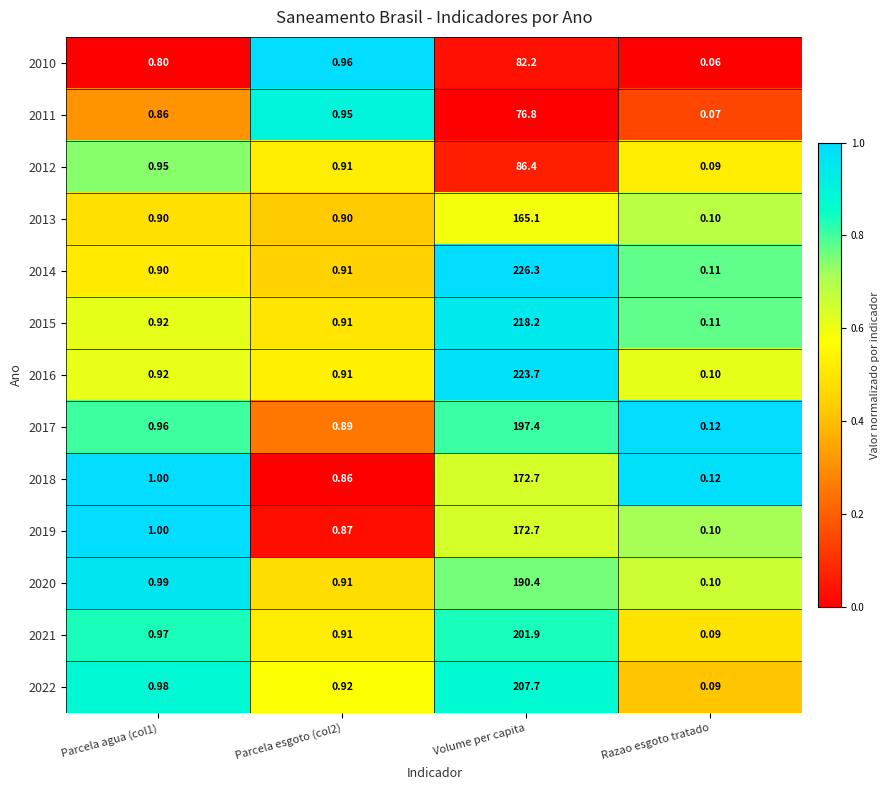

At which category is the sum across all series the highest?

Volume per capita